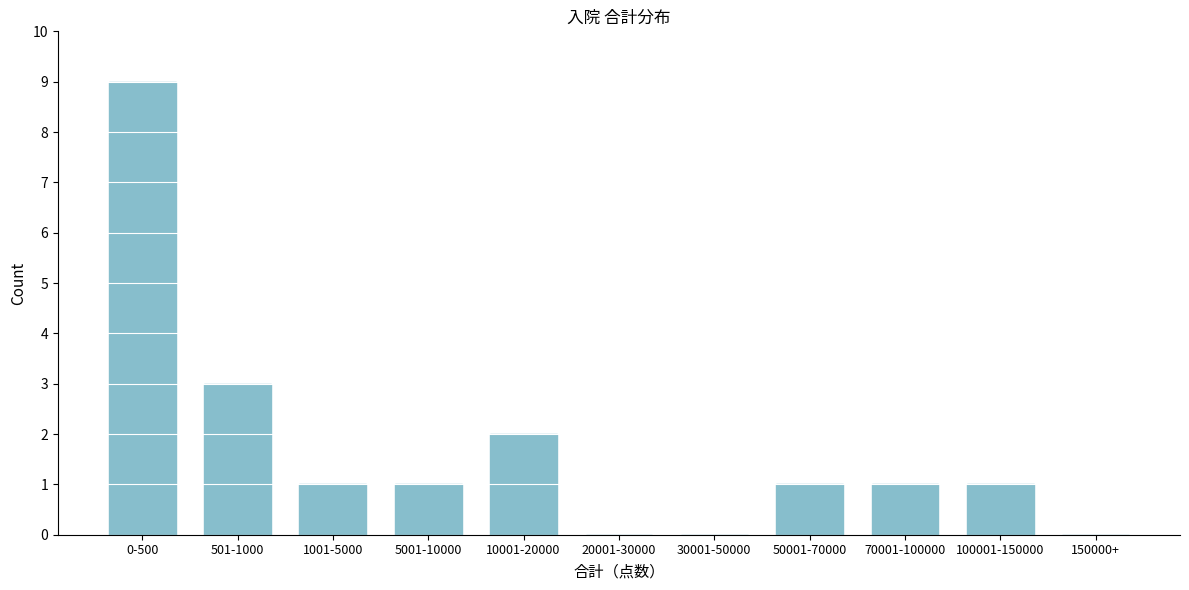

Reading left to right, transcribe all the data shown in this chart.

0-500=9	501-1000=3	1001-5000=1	5001-10000=1	10001-20000=2	20001-30000=0	30001-50000=0	50001-70000=1	70001-100000=1	100001-150000=1	150000+=0